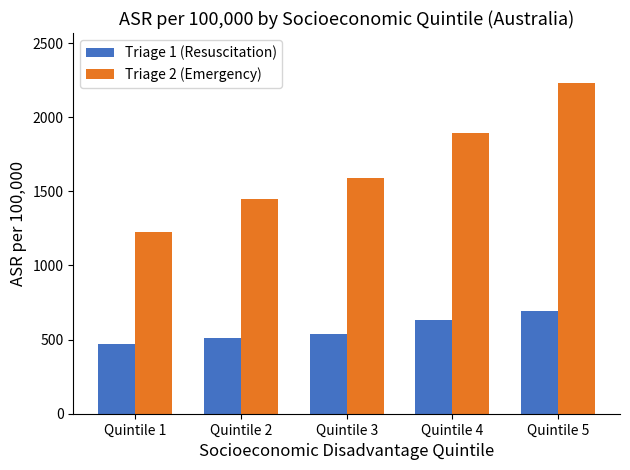

True or false: Triage 2 (Emergency) has a value of 1895.3 at Quintile 4.

True